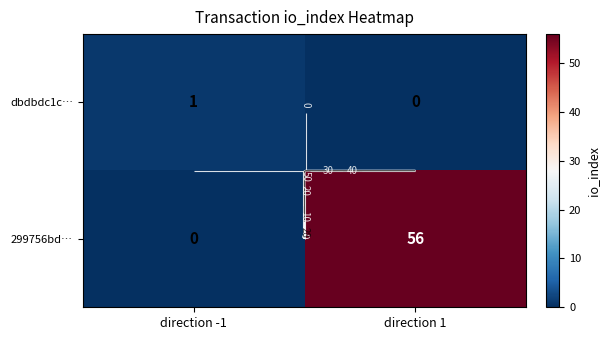

At which label does 299756bd… reach its minimum?

direction -1